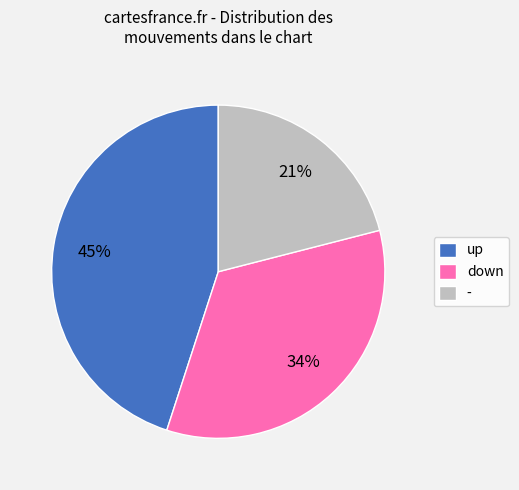

How many slices are in this pie chart?

3